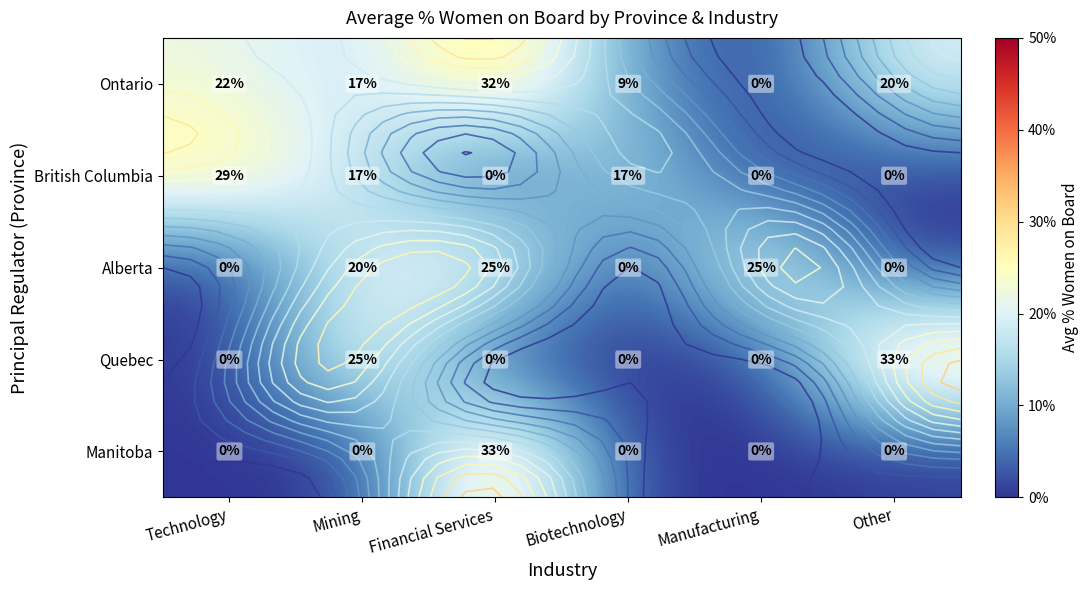

At which category is the sum across all series the highest?

Financial Services